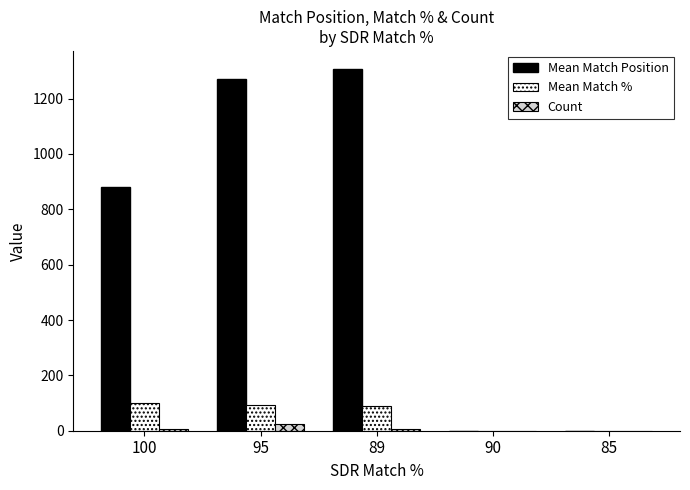

What is the greatest value displayed?

1306.7